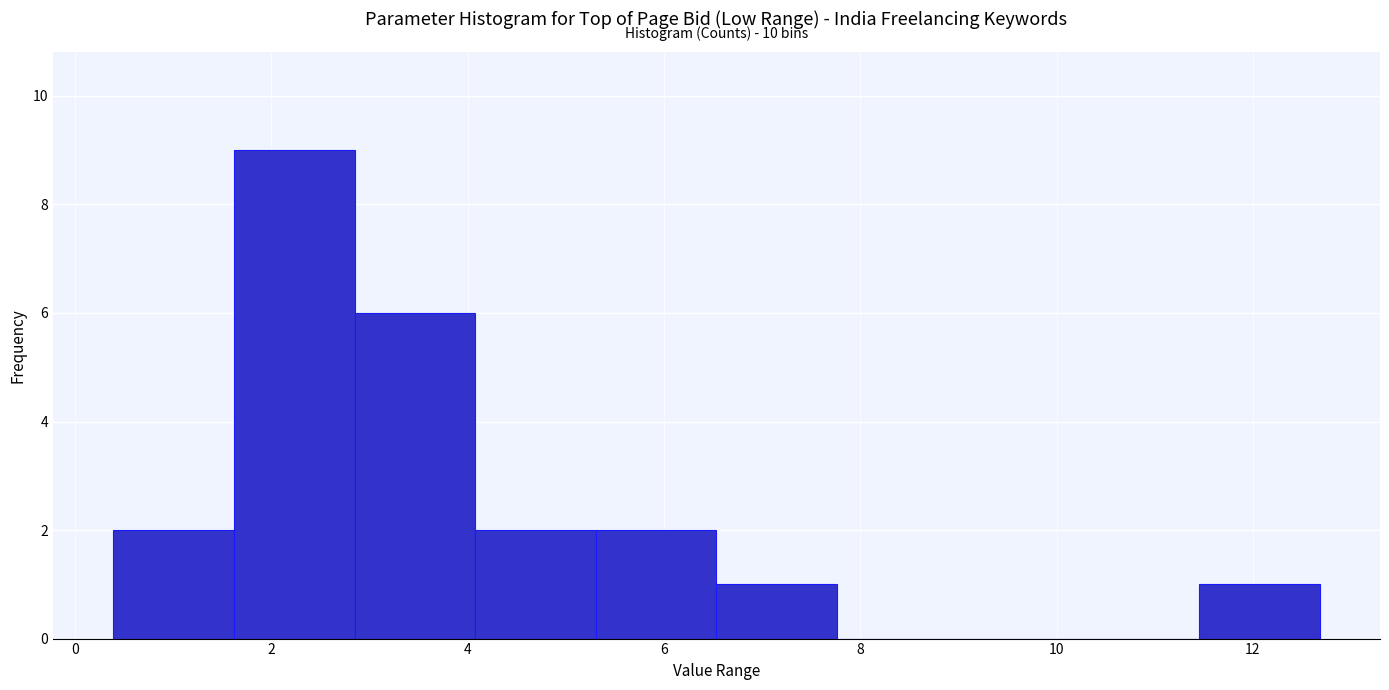

Which range on the x-axis has the tallest bar?

1.6 to 2.8